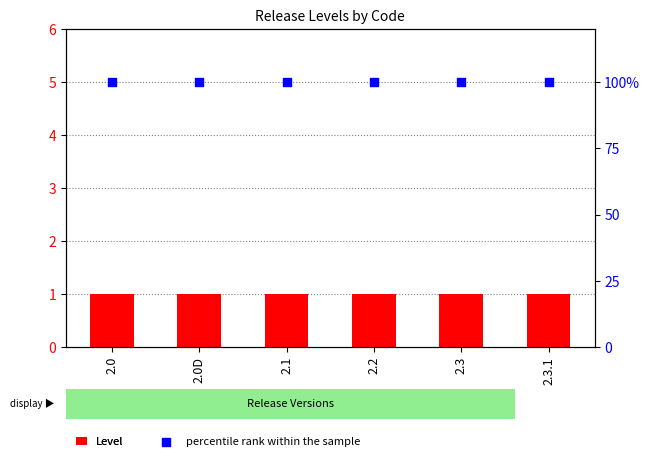

Which series has the largest Y range (max minus min)?

Level